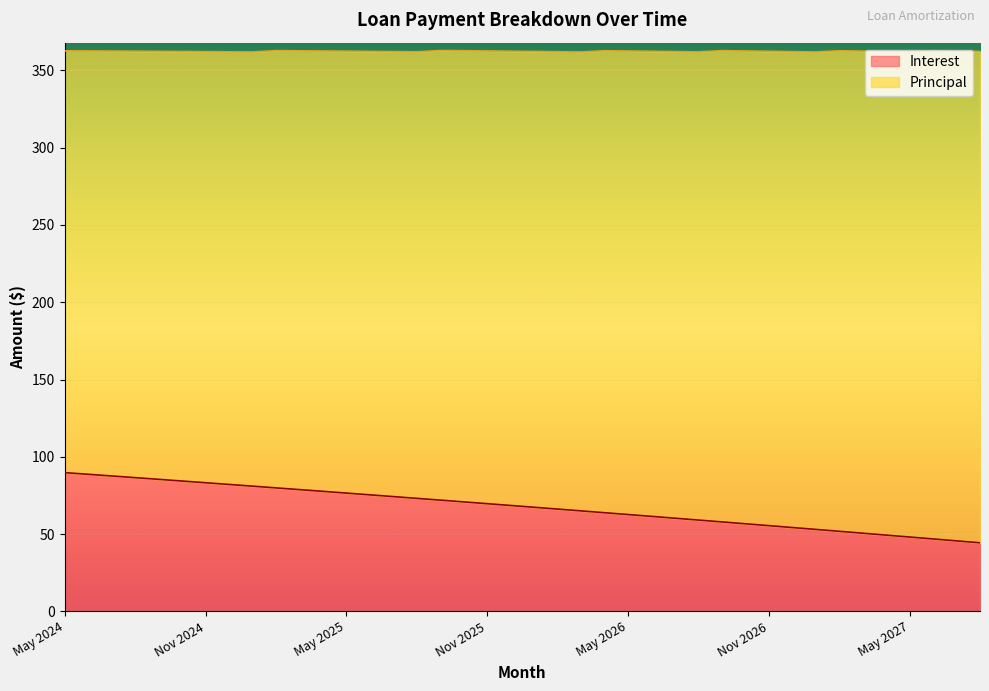

What is the average value?

67.6